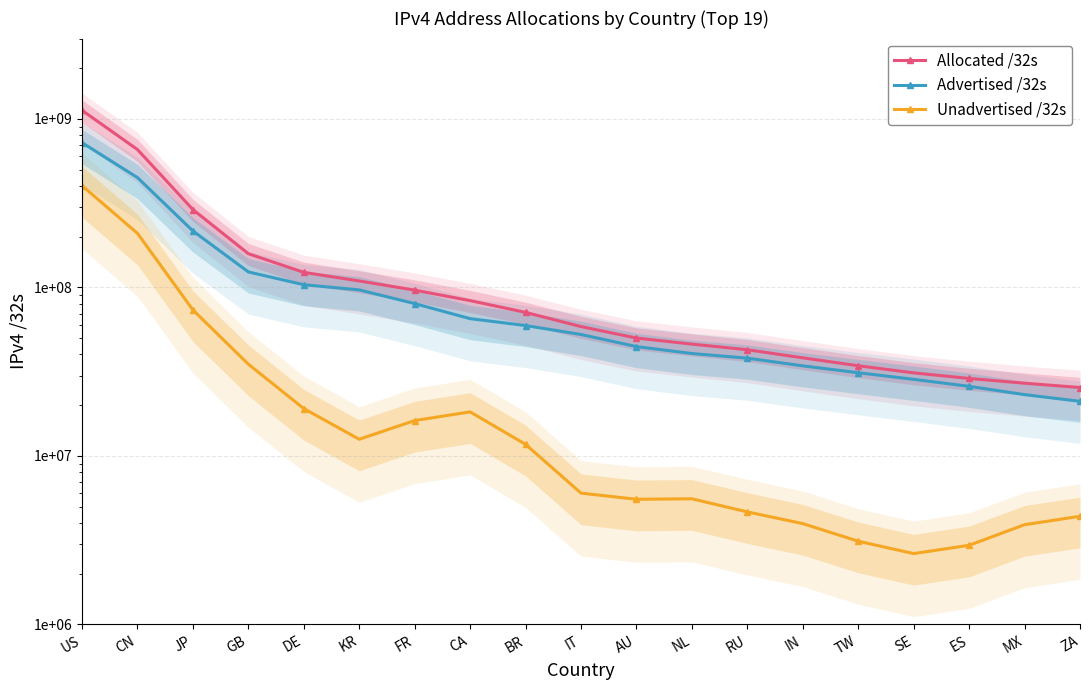

What is the difference between the maximum and minimum values in the Advertised /32s series?

701863838.1